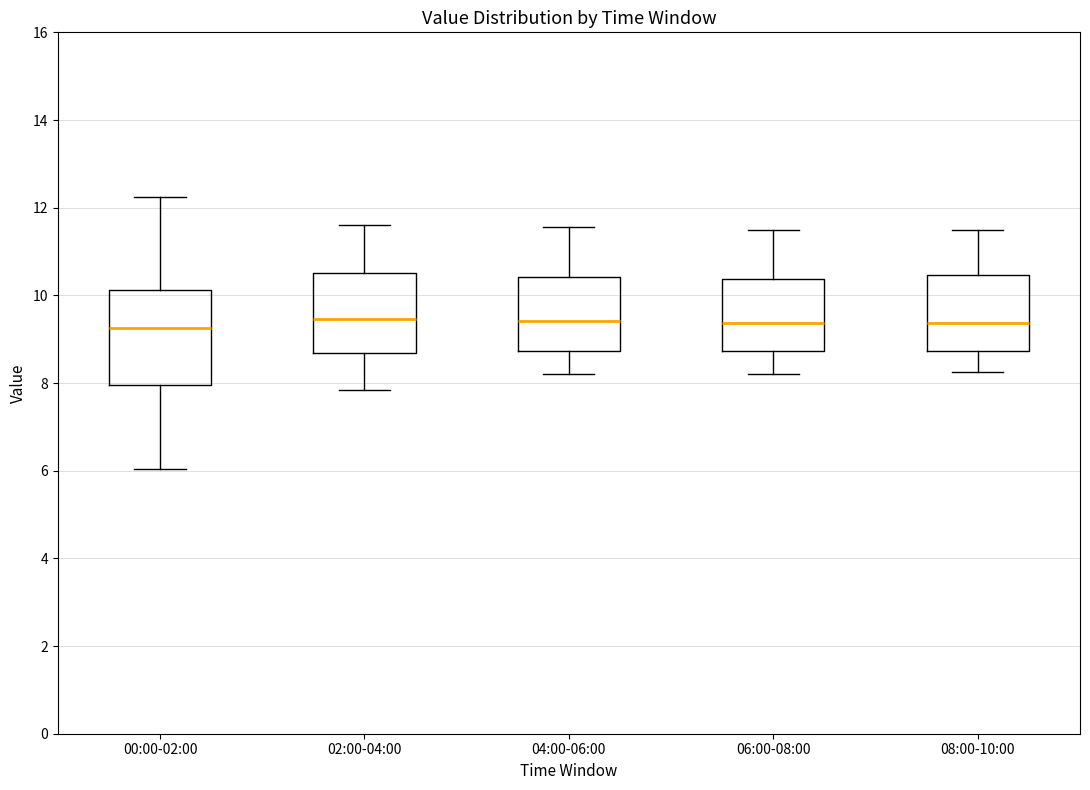

Comparing the boxes themselves (not the whiskers), which one is the tallest?

00:00-02:00